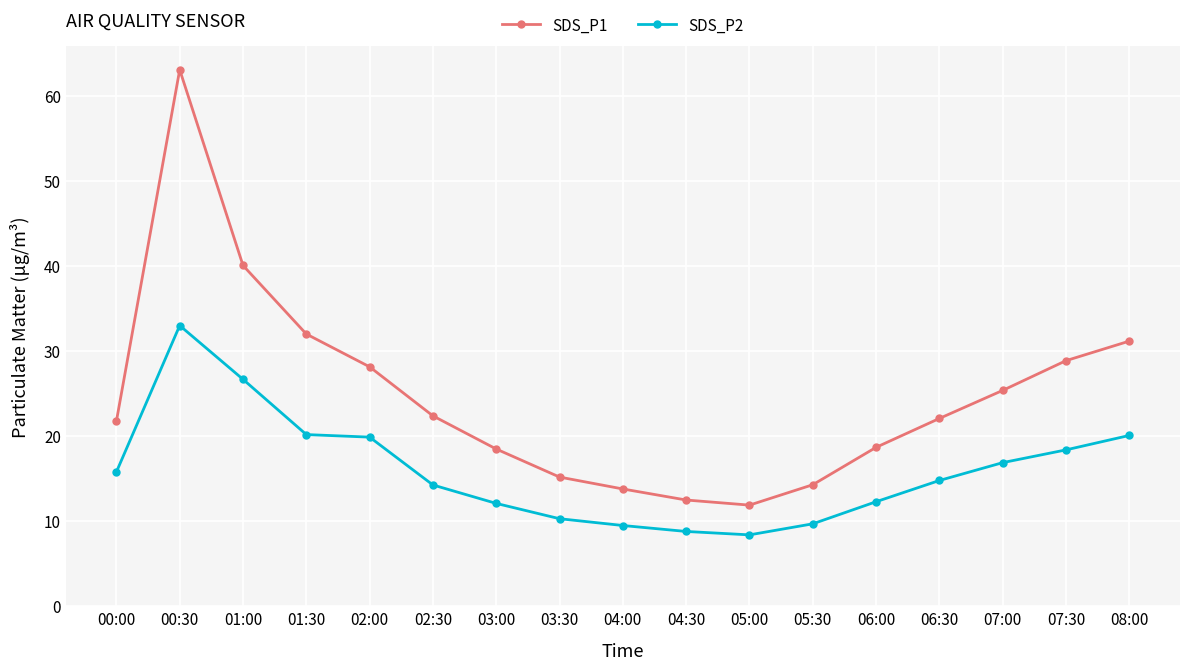

What is the maximum value shown in the chart?

63.1